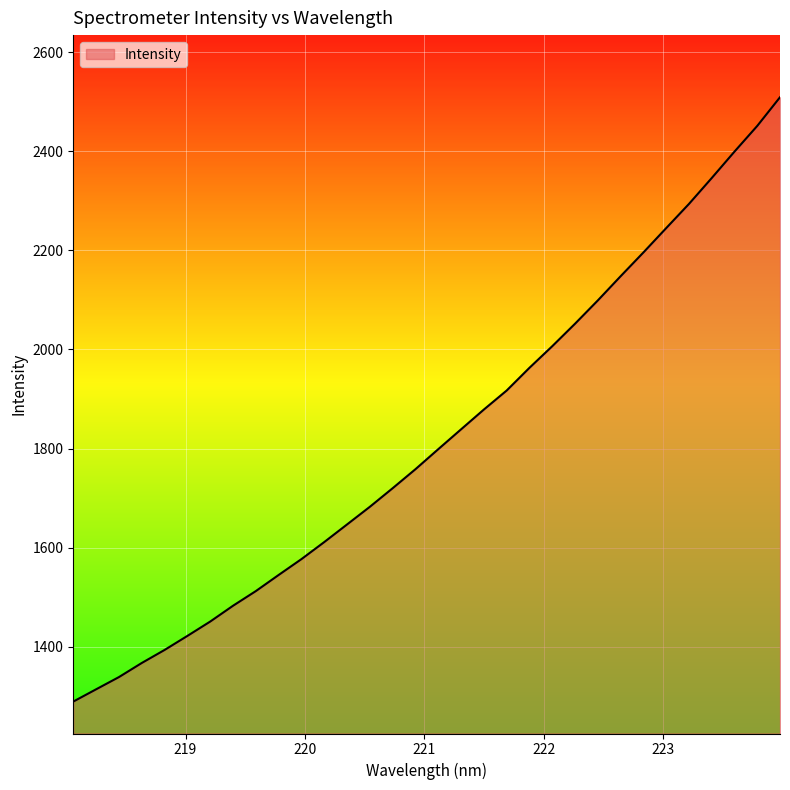

What is the difference between the maximum and minimum values?

1220.2